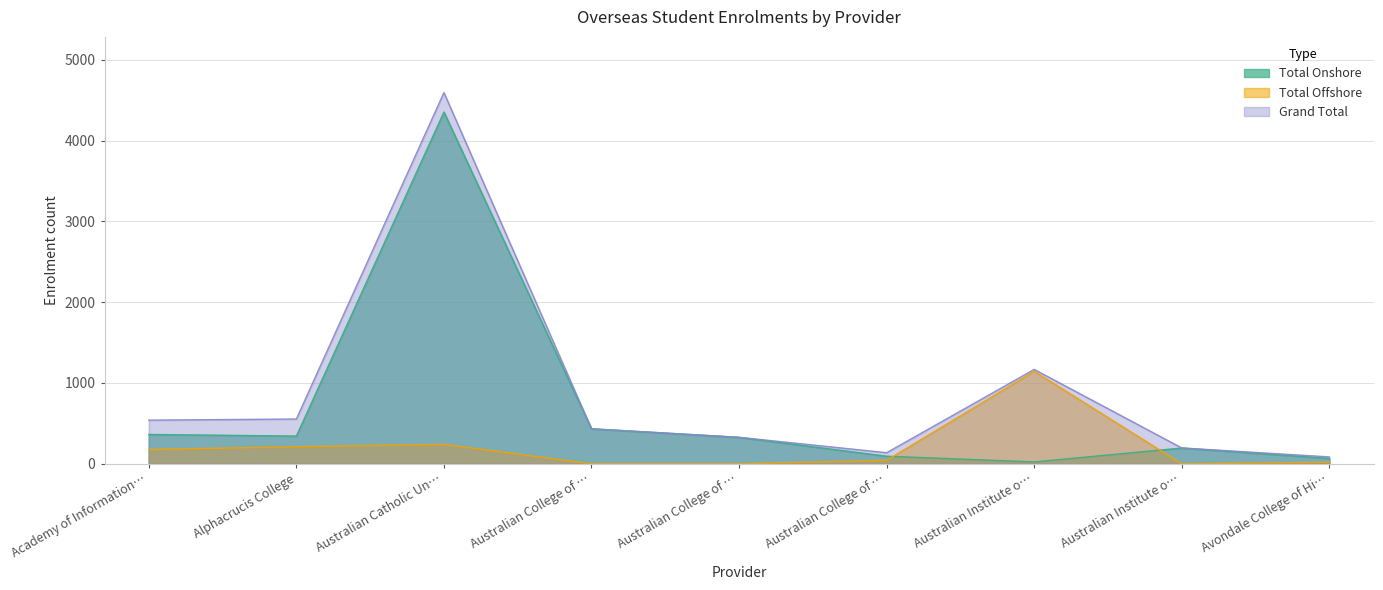

How many values in the Total Onshore series are below 327?

4